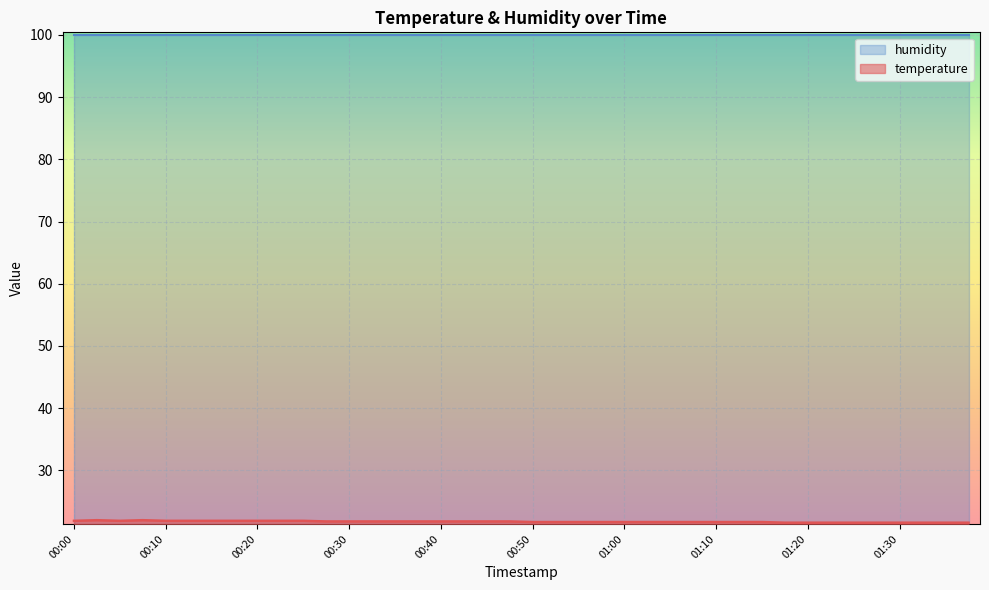

Reading right to left, extract all data points from this chart.

21.6	21.6	21.6	21.6	21.6	21.6	21.6	21.6	21.6	21.7	21.7	21.7	21.7	21.7	21.7	21.7	21.7	21.7	21.7	21.7	21.8	21.8	21.8	21.8	21.8	21.8	21.8	21.8	21.8	21.9	21.9	21.9	21.9	21.9	21.9	21.9	22.0	21.9	22.0	21.9